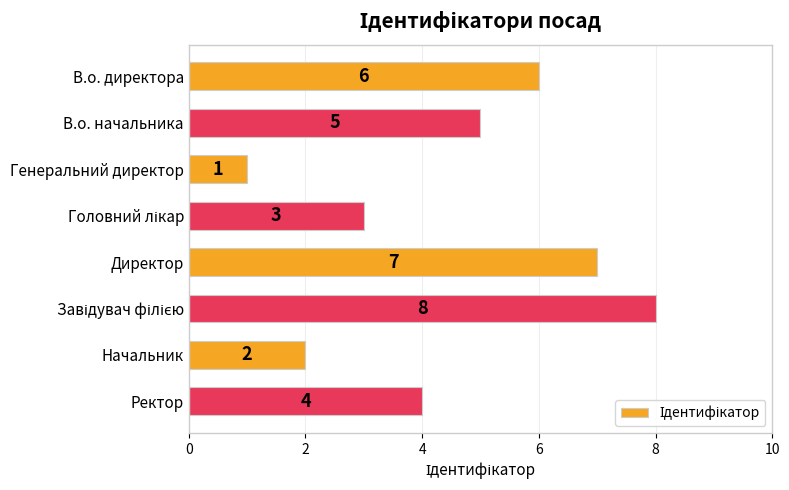

What position from the top is Начальник?

7